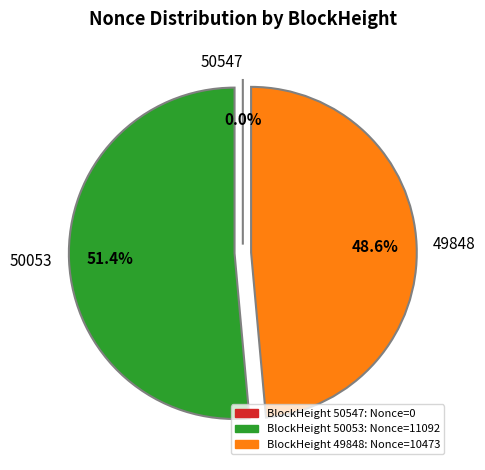

To the nearest percent, what is the difference between the largest and smallest slice percentages?

51%